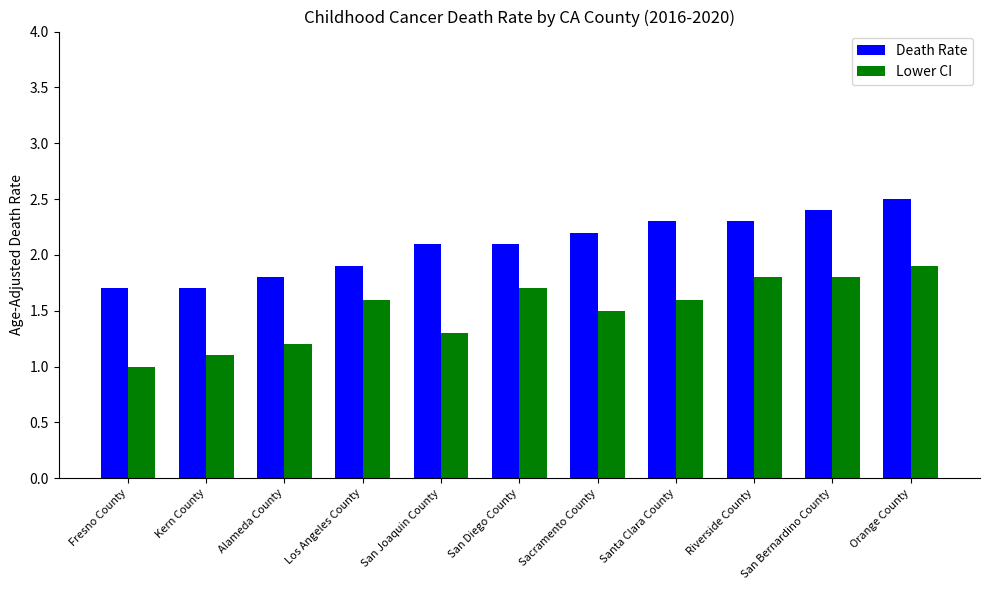

Is it true that Lower CI equals 1.3 at San Joaquin County?

True